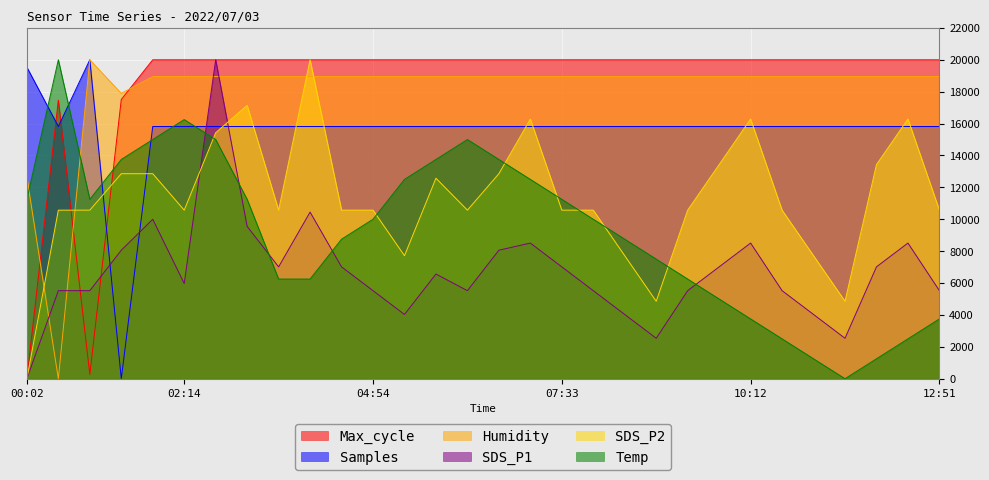

How many data points does each series have?

30